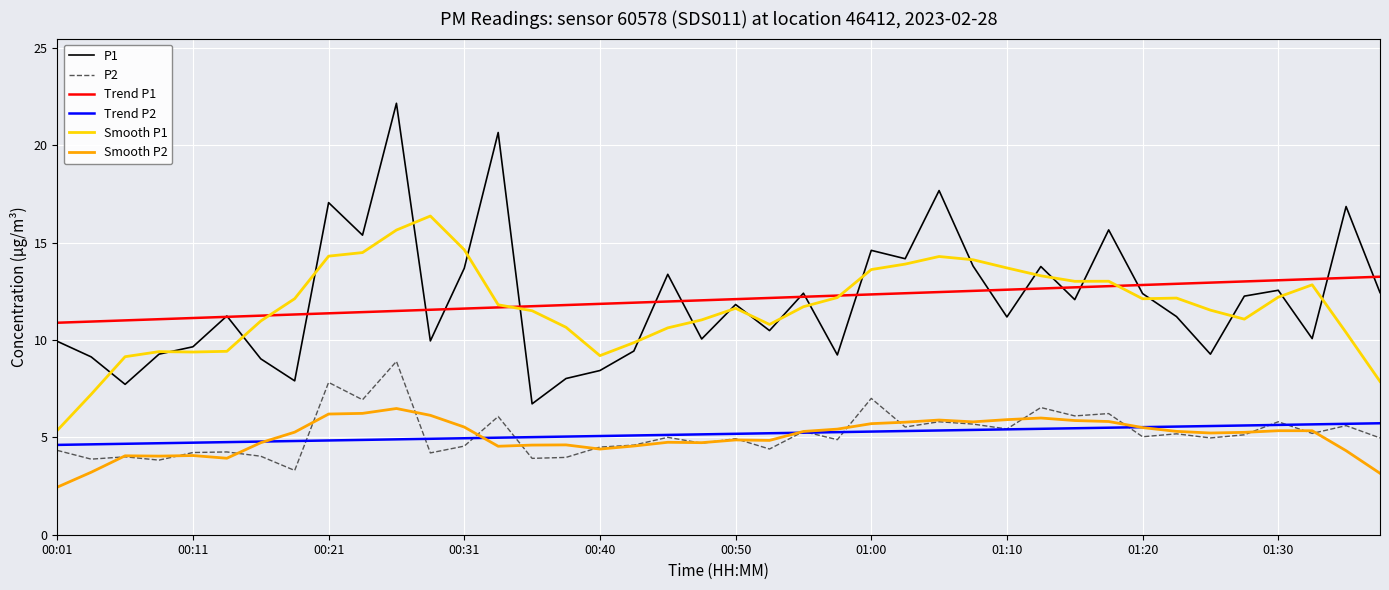

What are all the series names shown in the legend?

P1, P2, Trend P1, Trend P2, Smooth P1, Smooth P2